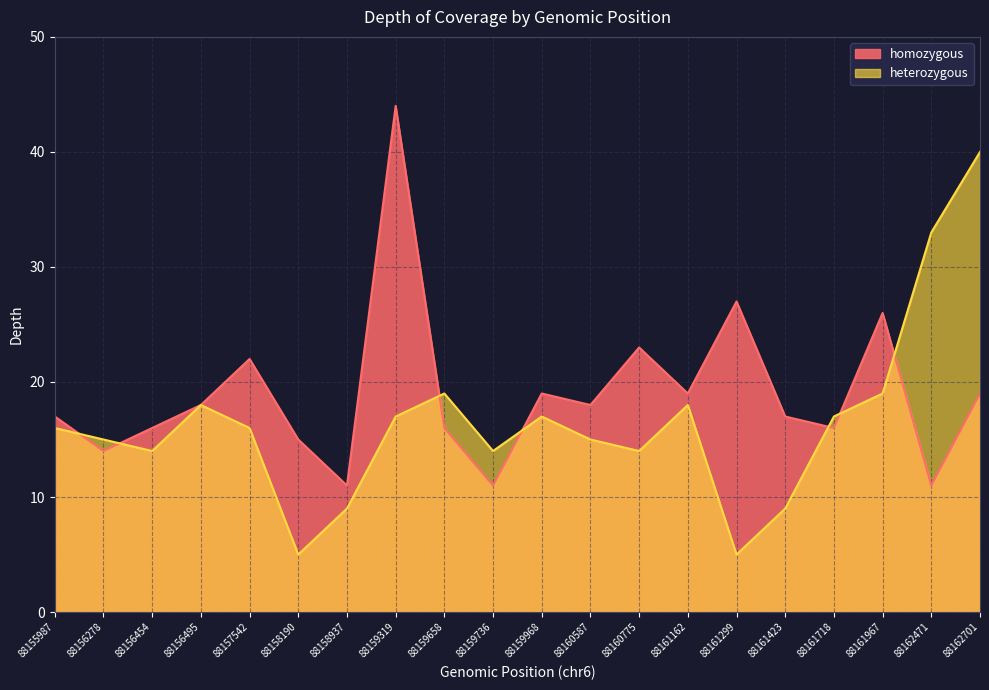

Which category has the lowest value across all series?

88158190